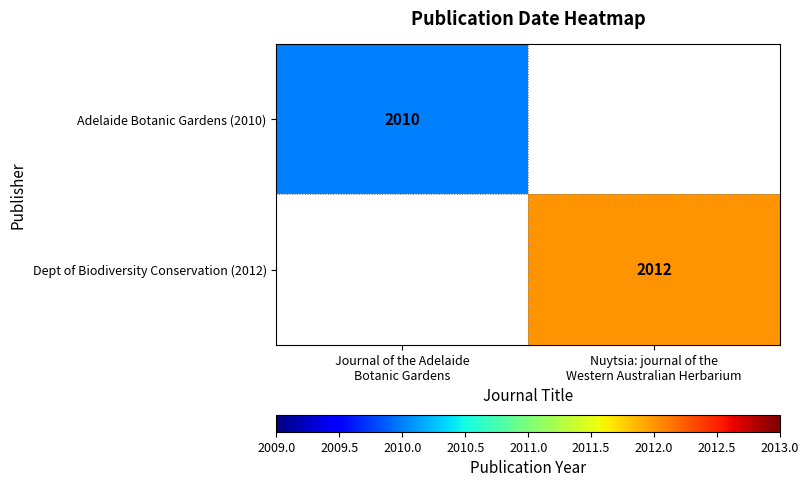

True or false: Dept of Biodiversity Conservation (2012) has a value of 1069 at Journal of the Adelaide Botanic Gardens.

False